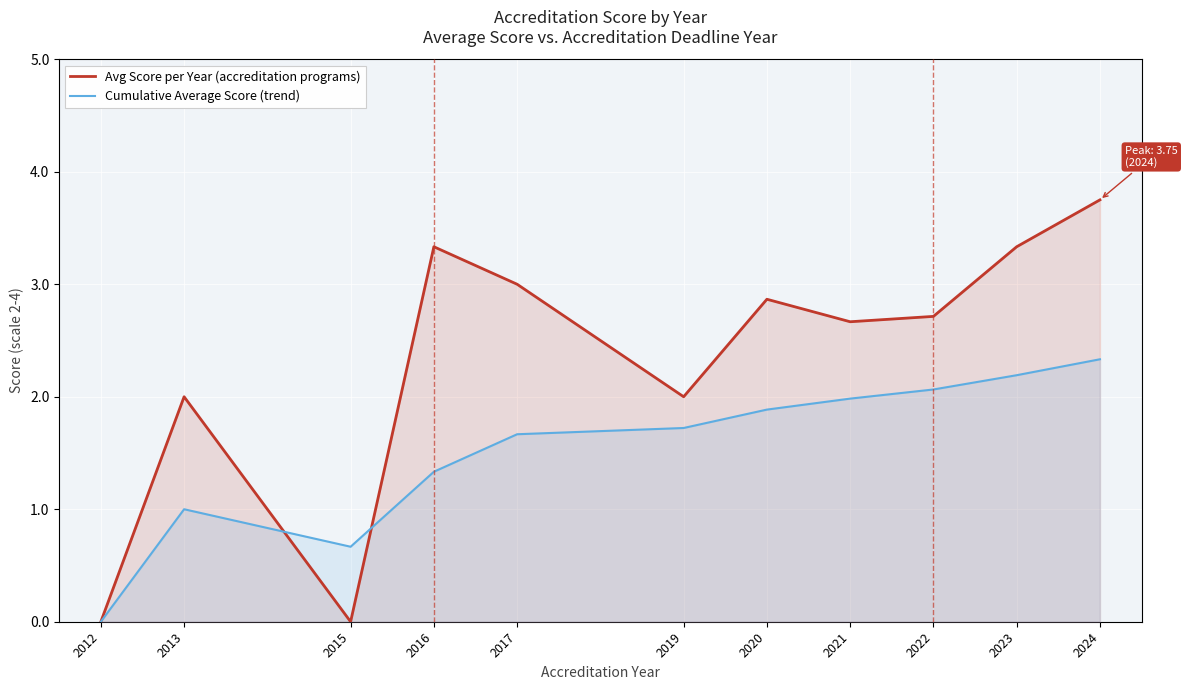

Which series has the largest range (max minus min)?

Avg Score per Year (accreditation programs)